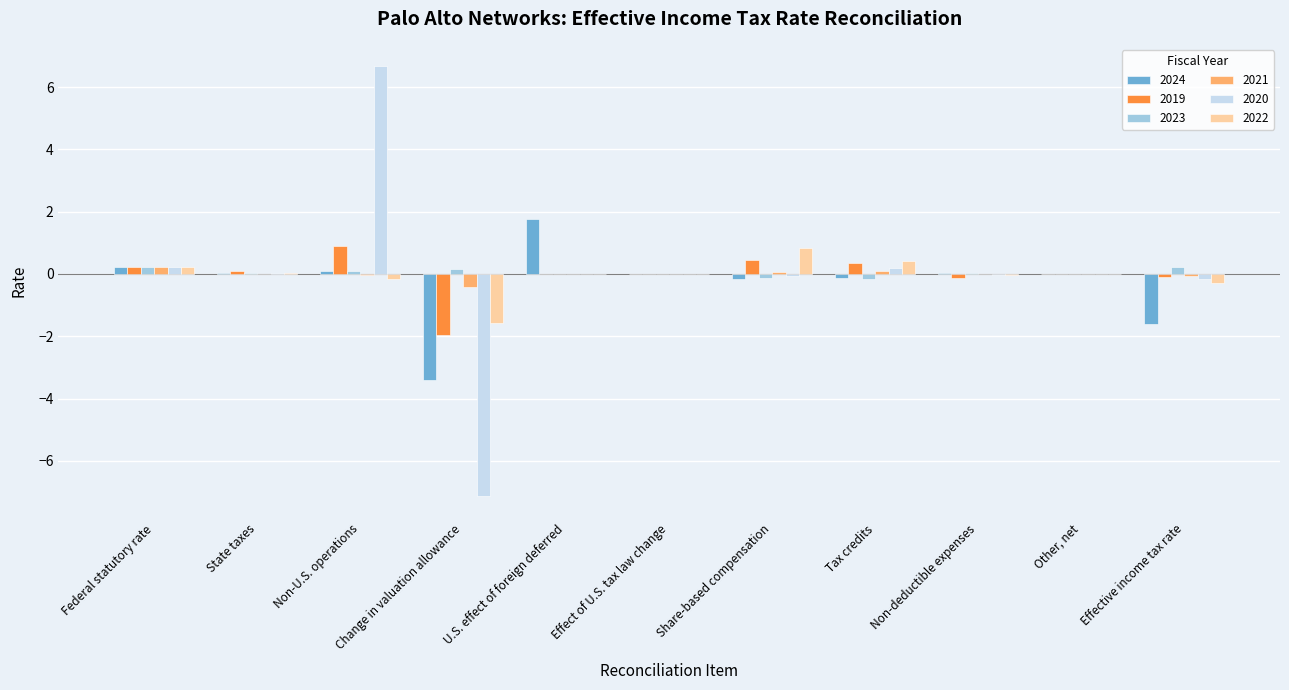

What is the highest value of the 2024 series?

1.8